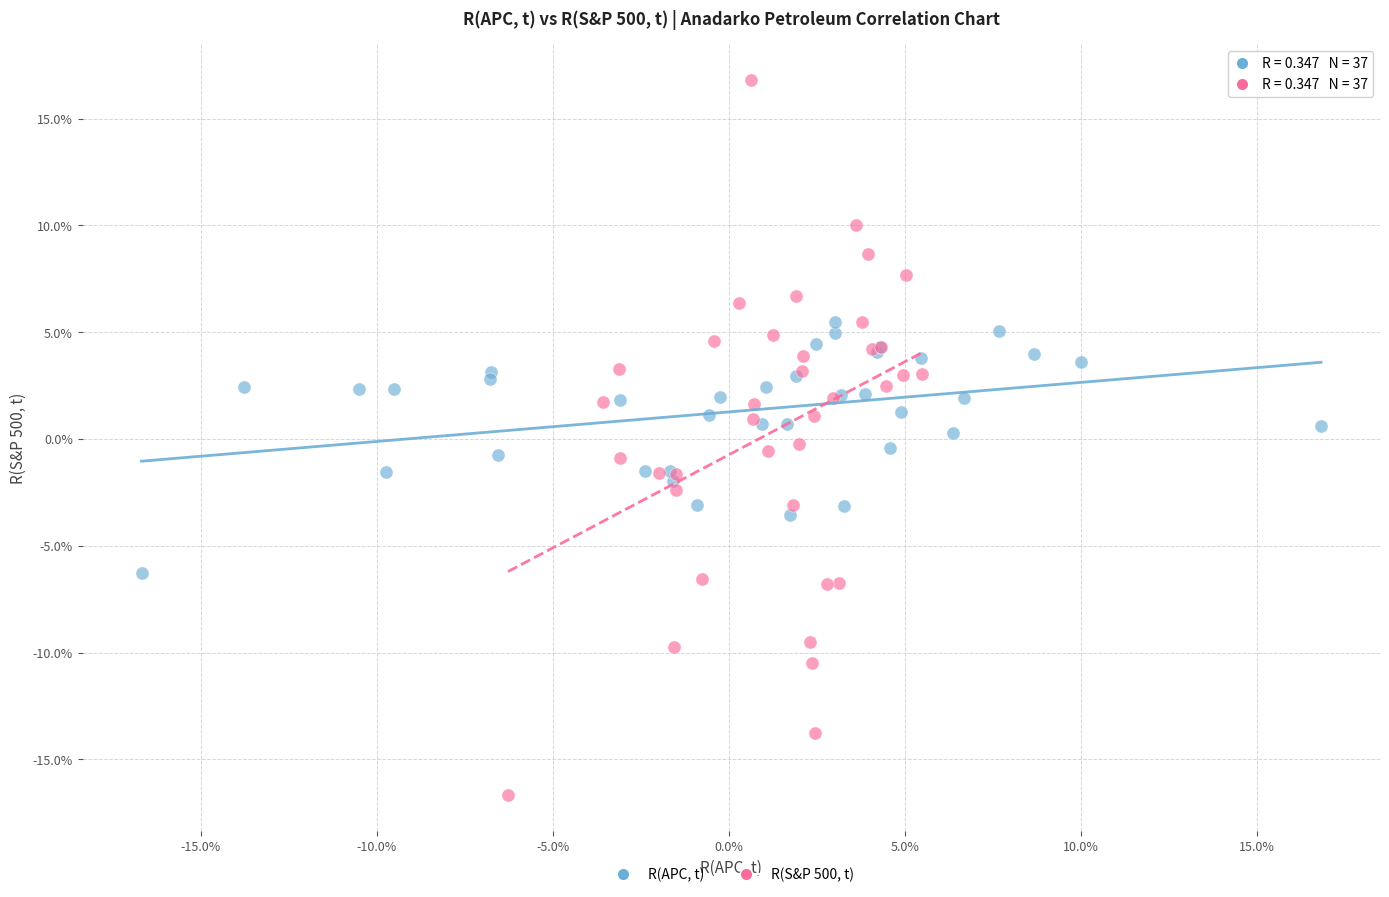

What are all the series names shown in the legend?

R(APC, t), R(S&P 500, t)